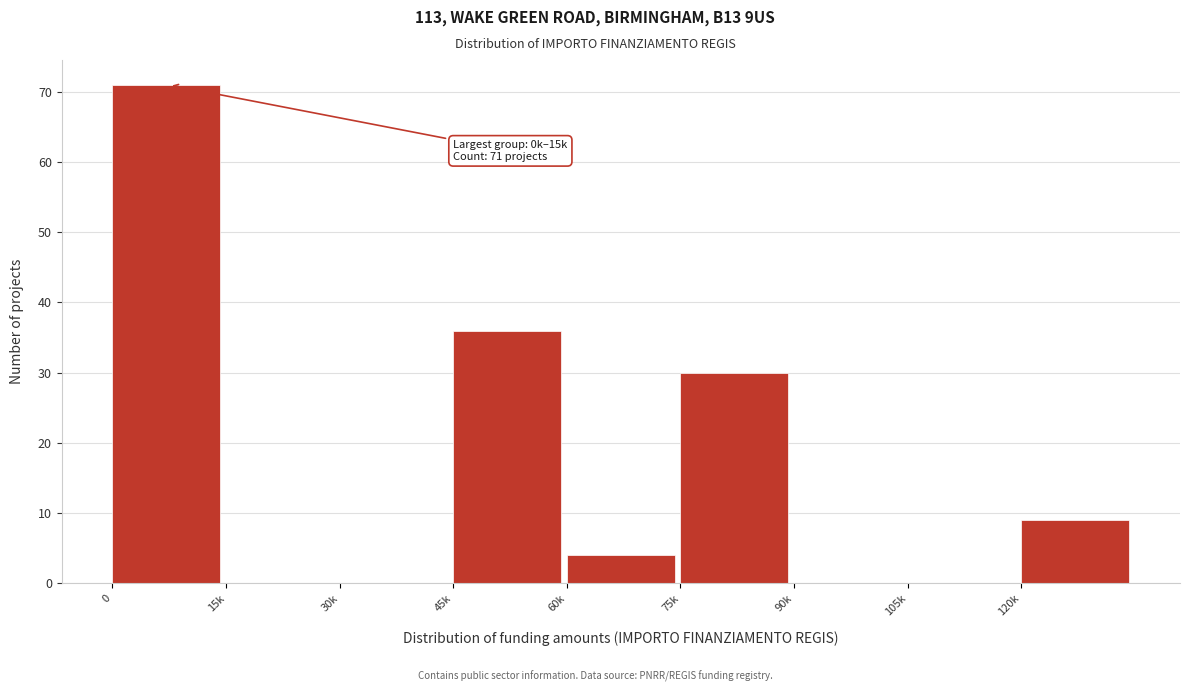

Reading left to right, list all the values displayed in this chart.

0=71	15k=0	30k=0	45k=36	60k=4	75k=30	90k=0	105k=0	120k=9